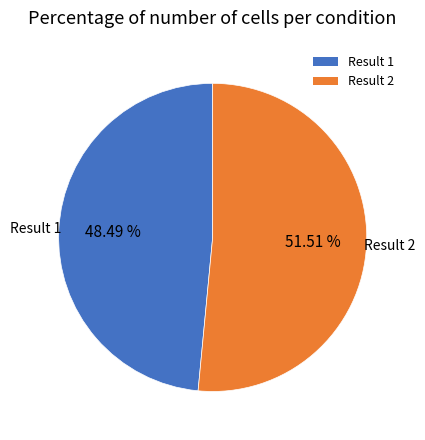

Does any single category account for the majority?

Yes